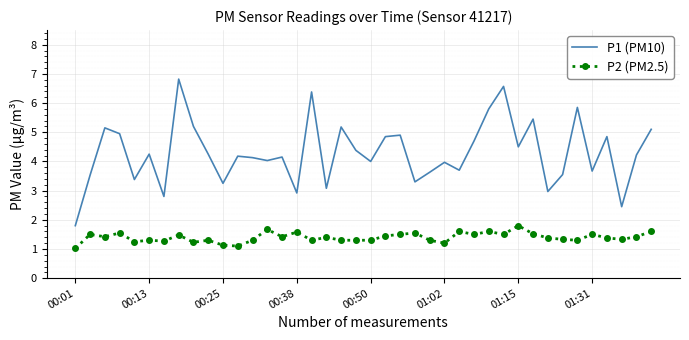

Which series has the widest spread of values?

P1 (PM10)